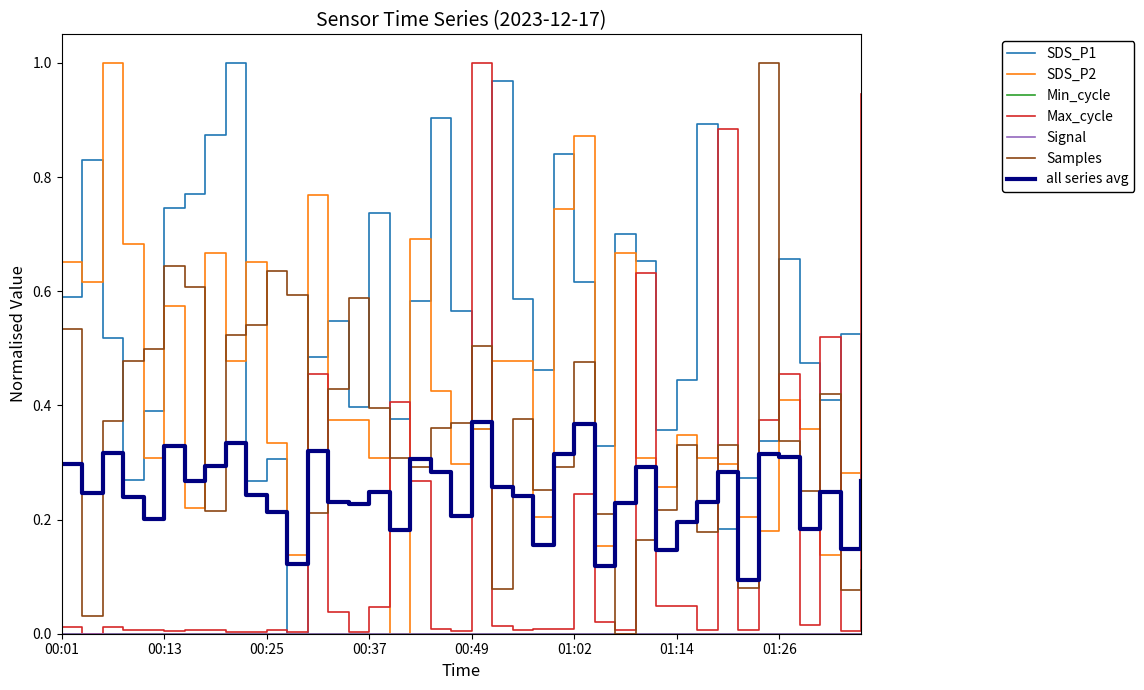

Does the chart have visible grid lines?

No